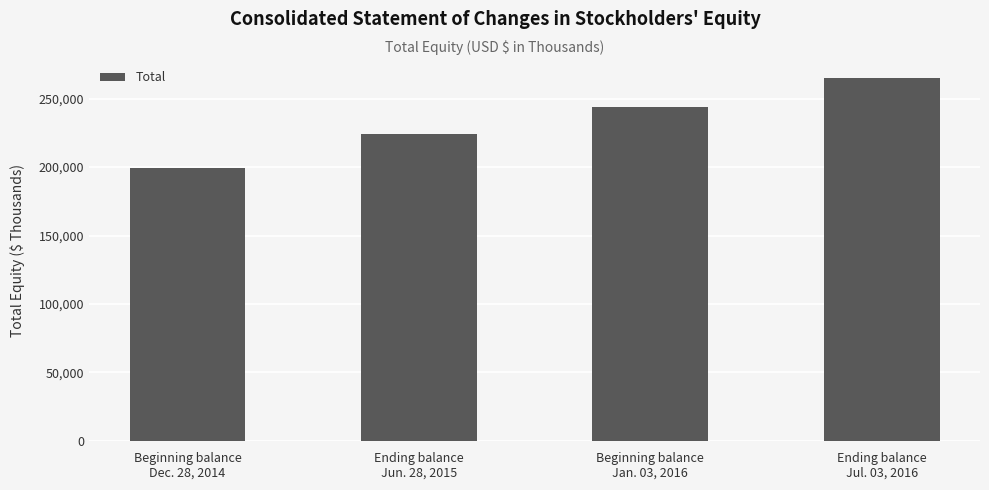

What is the sum of the values at Beginning balance
Dec. 28, 2014 and Ending balance
Jul. 03, 2016?

464568